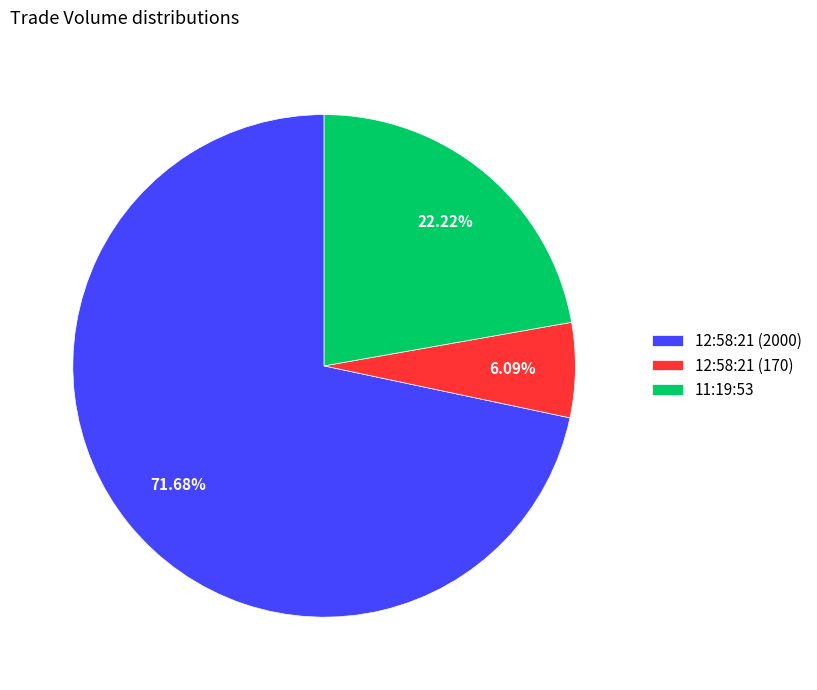

Is it true that 11:19:53 is 22% of the pie?

True